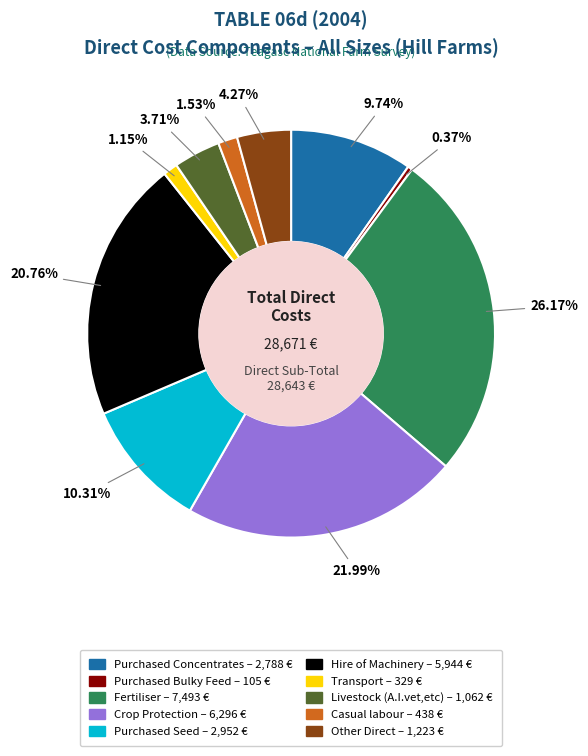

To the nearest percent, what is the average slice percentage?

10%